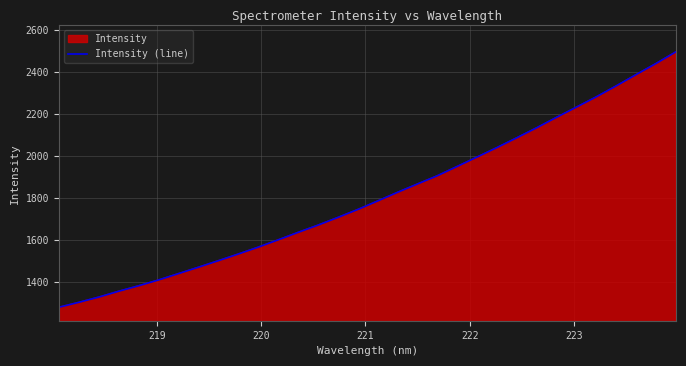

Does the chart display data point markers on the line(s)?

No